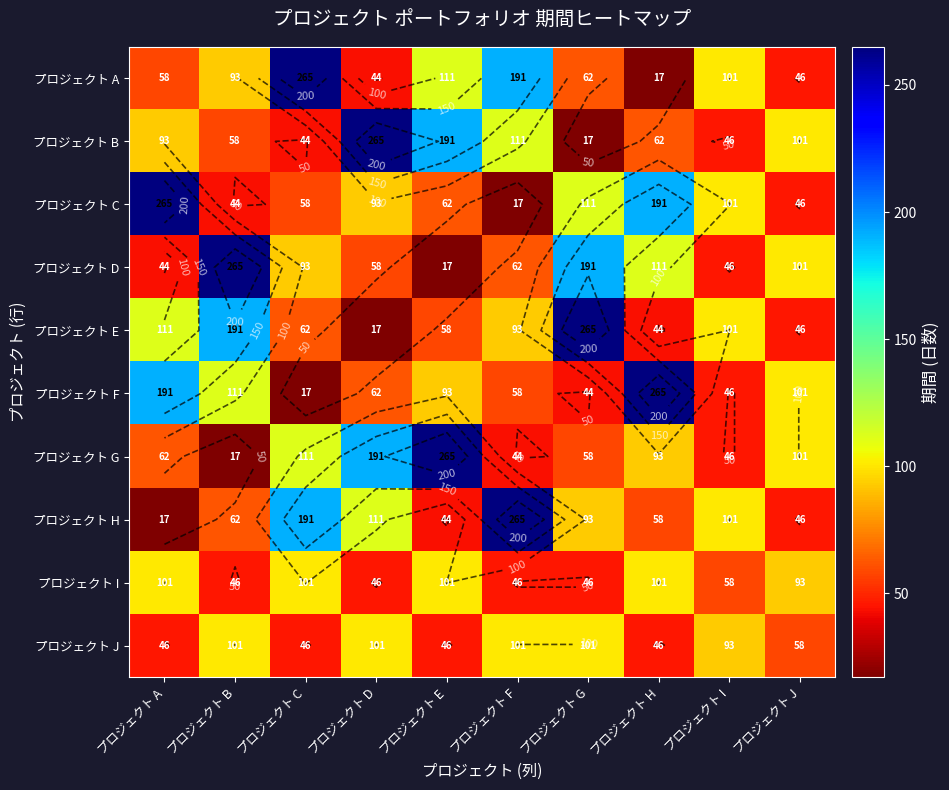

What is the total value across all series at プロジェクト G?

988